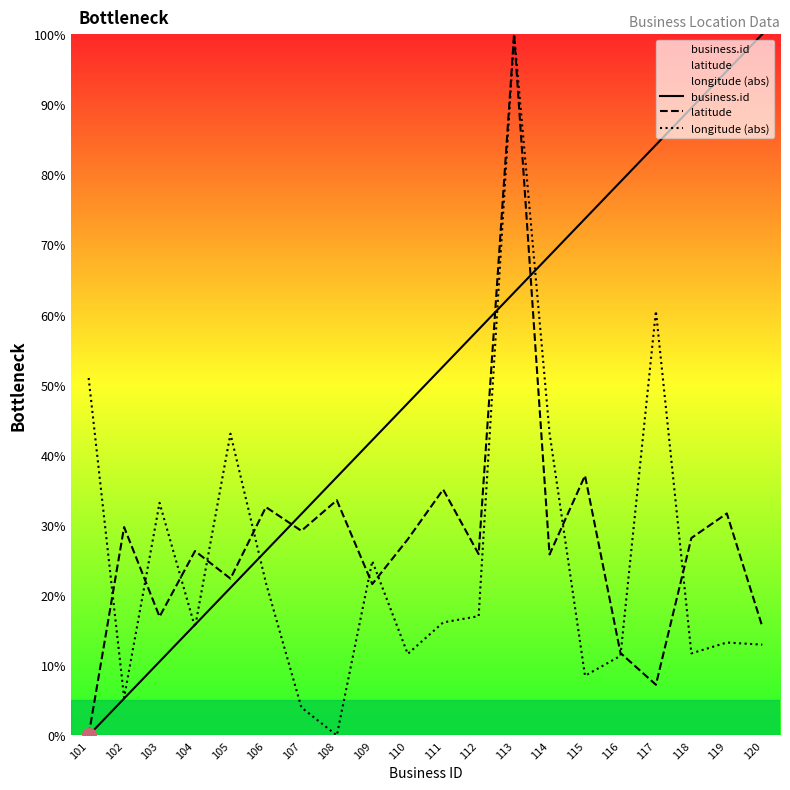

At 116, list the series in order from largest to smallest.

business.id, latitude, longitude (abs)